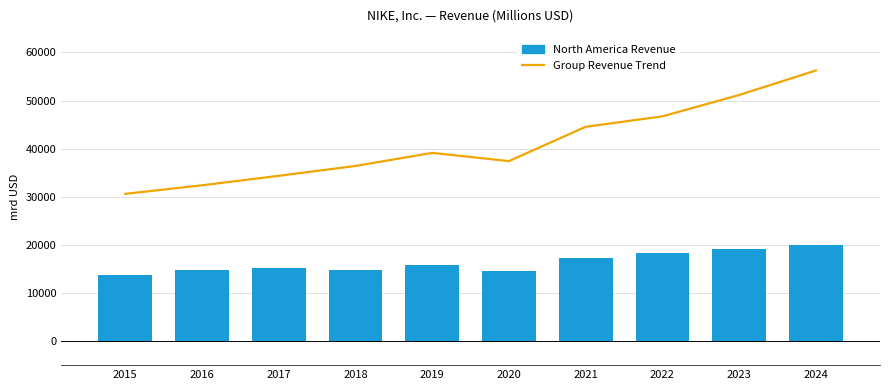

List the series in order of their peak value, highest first.

Group Revenue Trend, North America Revenue